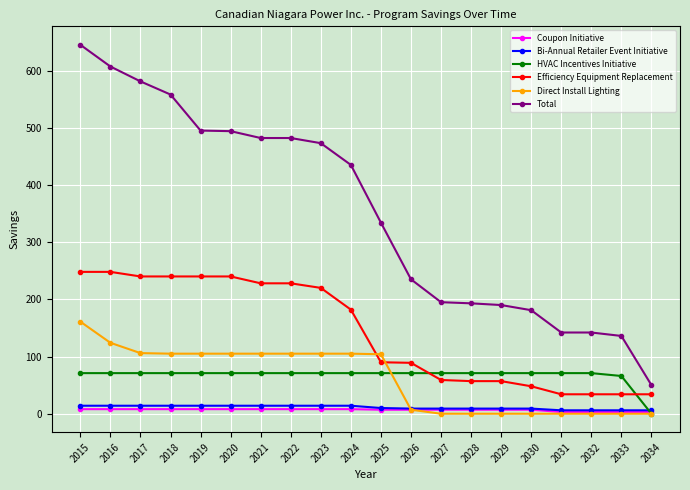

Which series changed the most between 2015 and 2022?

Total